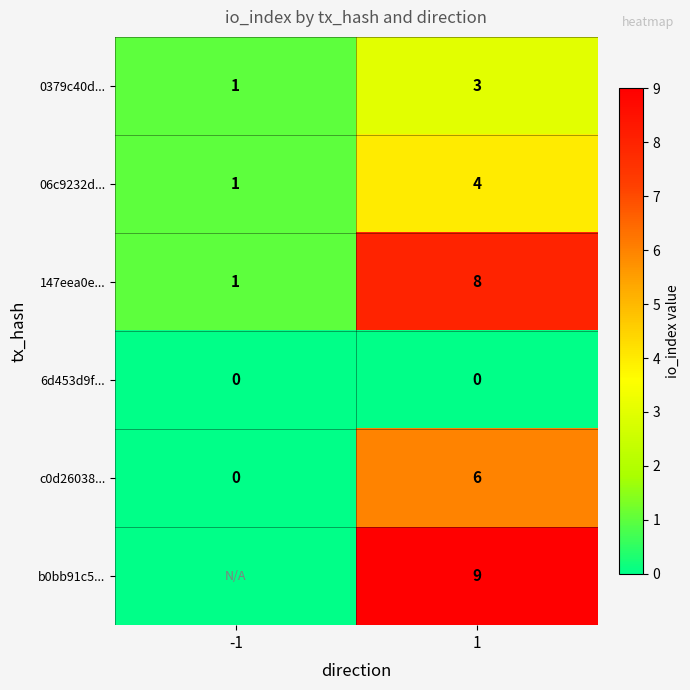

What is the sum of the 06c9232d... values at -1 and 1?

5